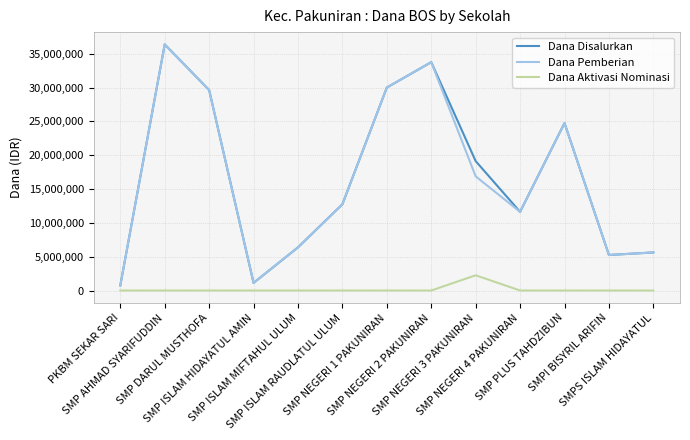

True or false: Dana Aktivasi Nominasi and Dana Pemberian cross at least once.

False